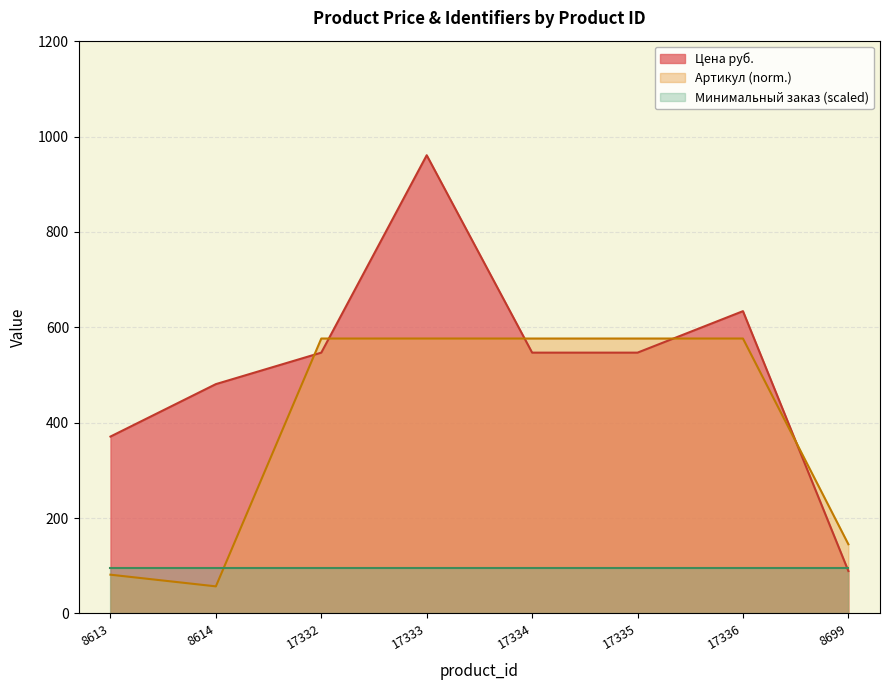

Where is sku nearest to the value 316?

8699